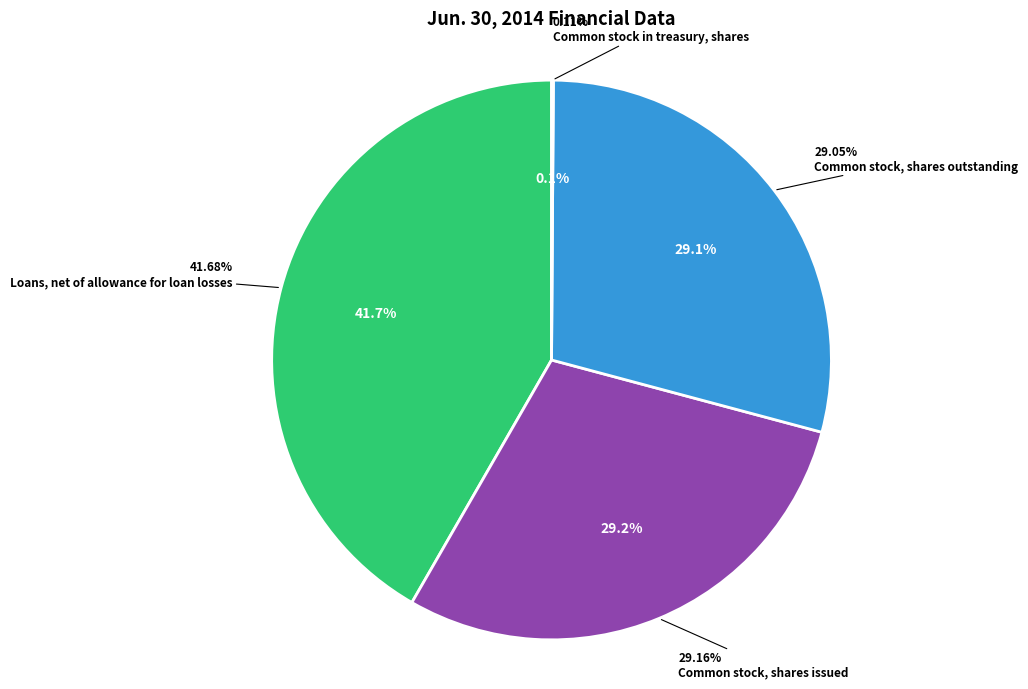

What percentage is the Common stock, shares issued slice, to the nearest percent?

29%